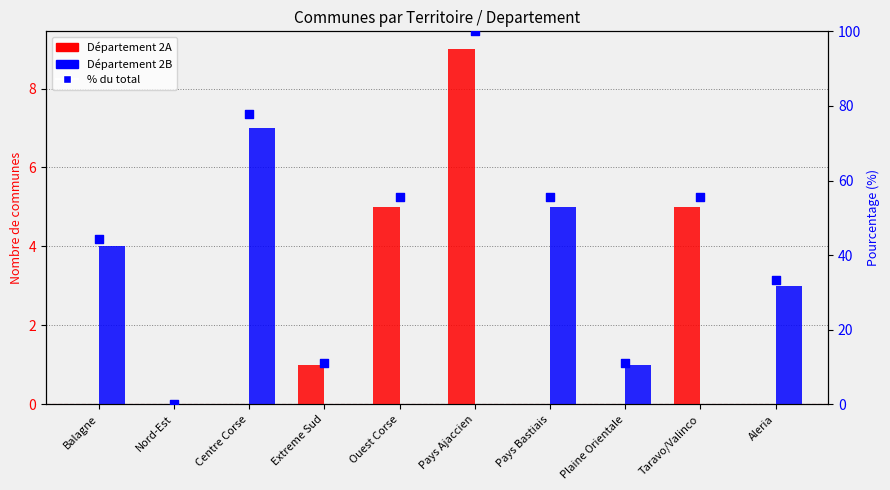

What are all the series names shown in the legend?

Département 2A, Département 2B, % du total